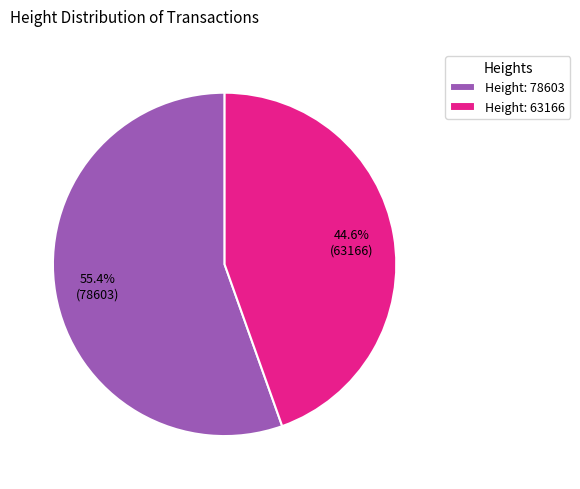

Which category has the biggest portion of the pie?

Height: 78603